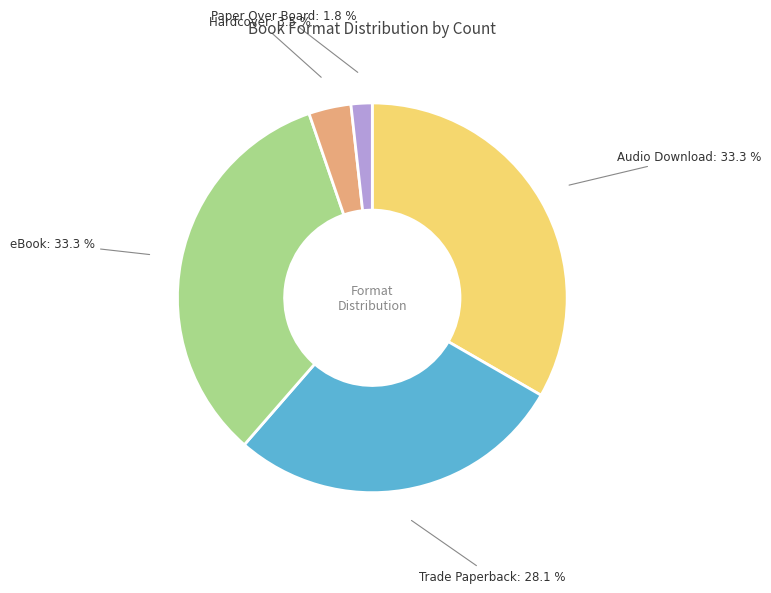

What percentage do Audio Download and Hardcover together represent?

36.8%